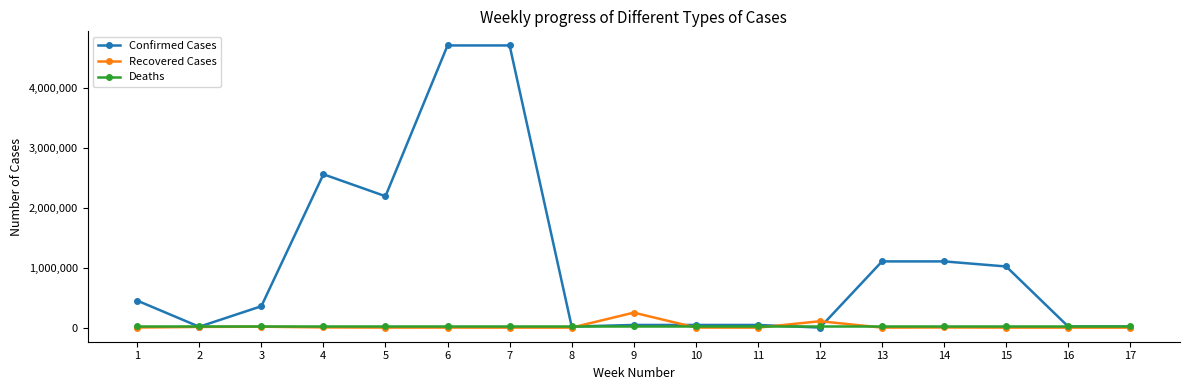

Is it true that Recovered Cases equals 8.0 at 7?

True